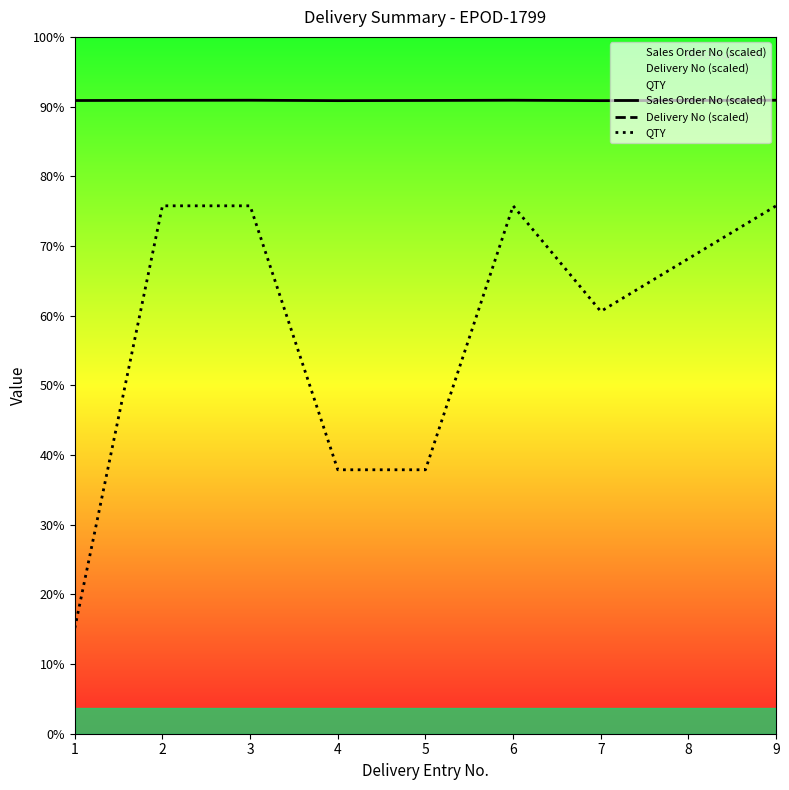

Is it true that QTY equals 17.4 at 3?

False